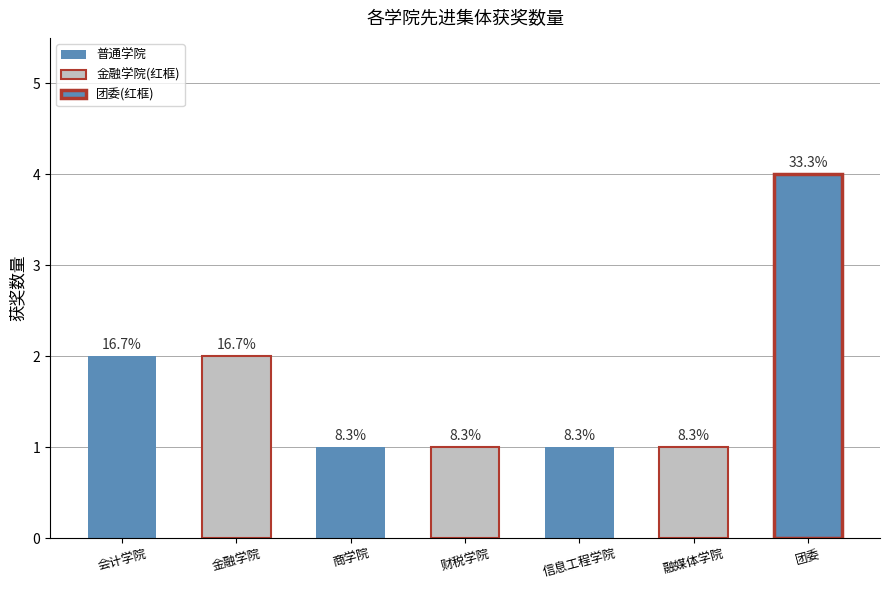

How many values are between 1 and 2?

6